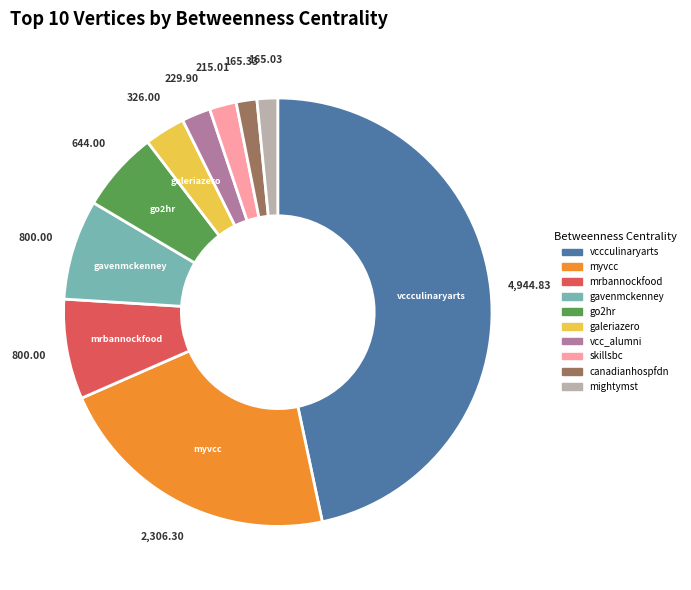

The go2hr slice represents 1% of the pie. True or false?

False